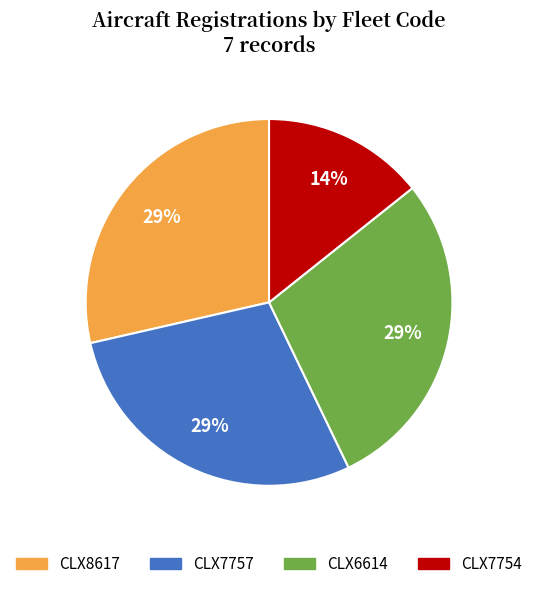

Between CLX8617 and CLX7754, which is larger?

CLX8617